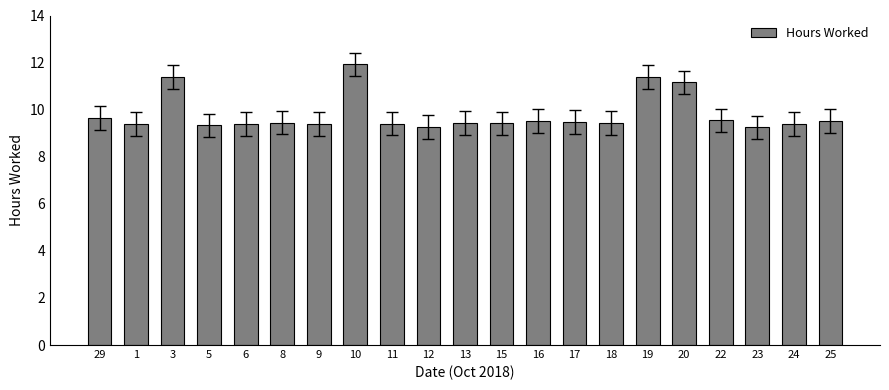

True or false: the data shows 16.5 at 11.

False